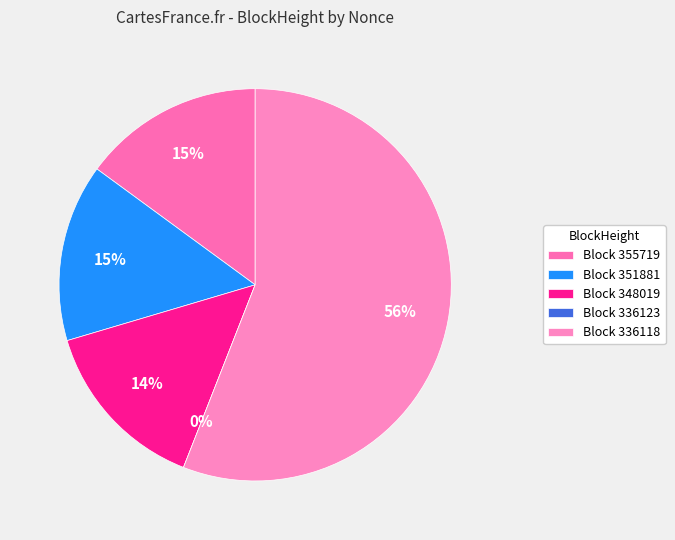

To the nearest percent, what is the combined percentage of 355719 and 336118?

71%